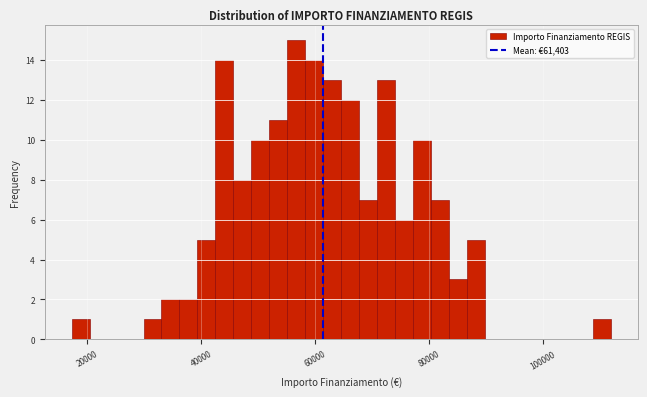

Read against the x-axis, roughly where is the centre of the tallest bar?

56000